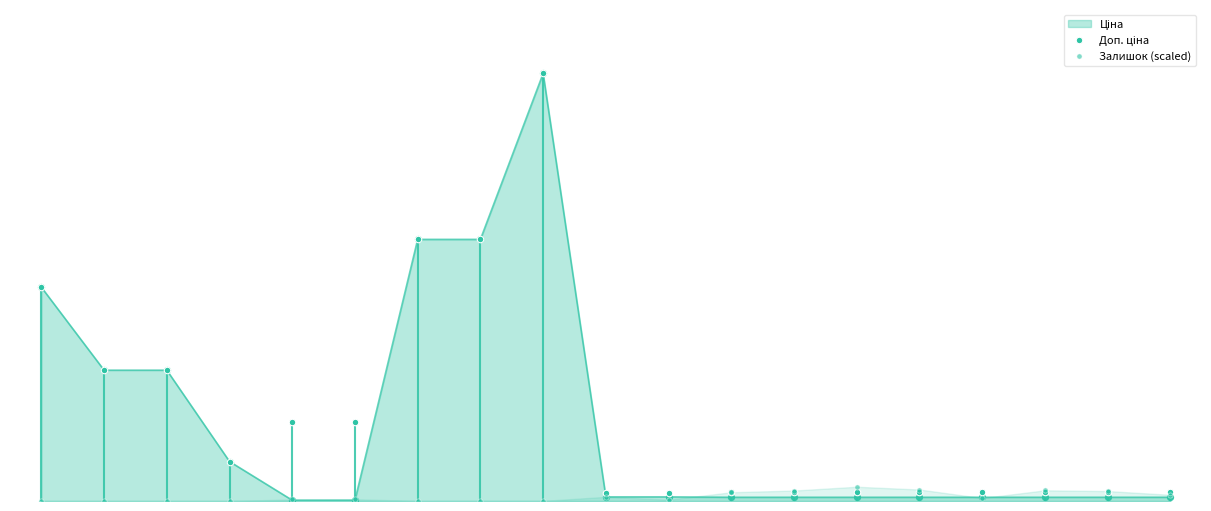

At how many categories does at least one series exceed 19230?

4